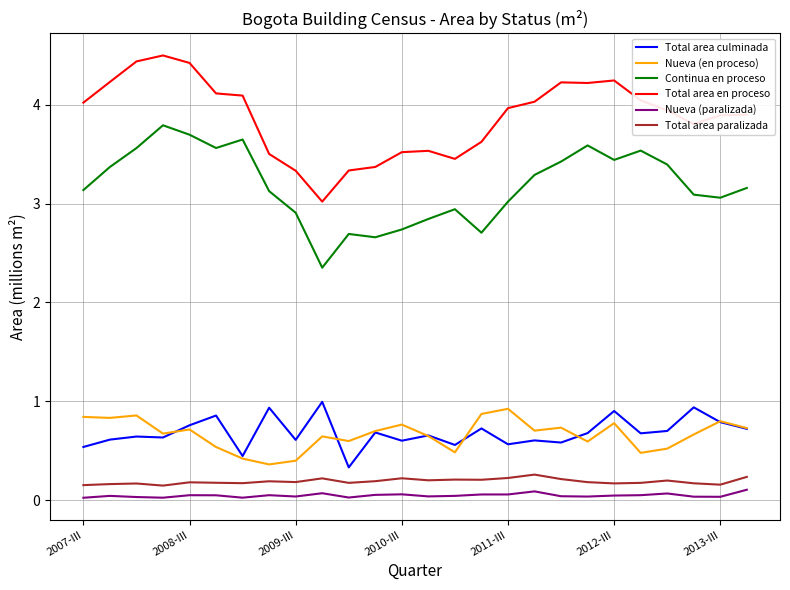

Which series has the largest range (max minus min)?

Total area en proceso